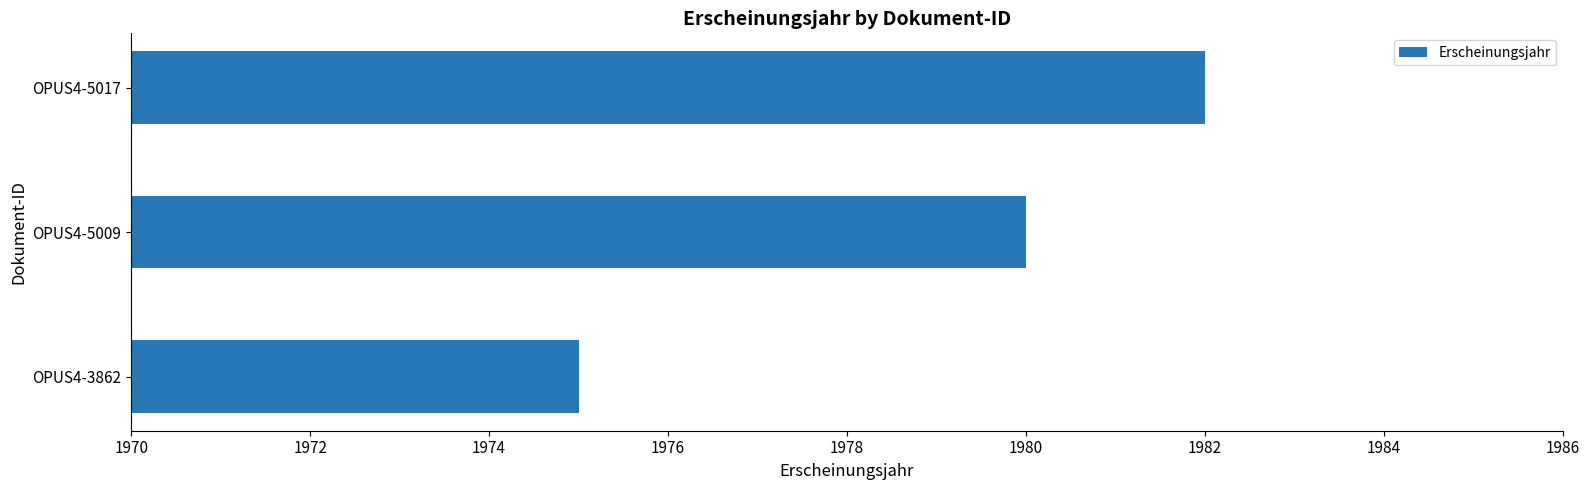

List the labels in order of value, smallest first.

OPUS4-3862, OPUS4-5009, OPUS4-5017